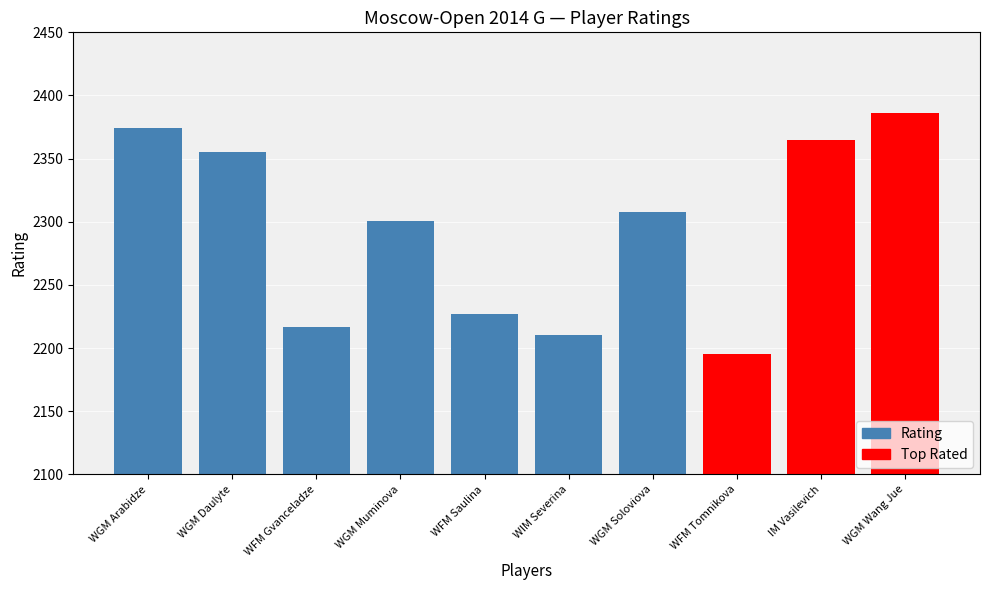

Is it true that the value at WGM Muminova is 1012?

False